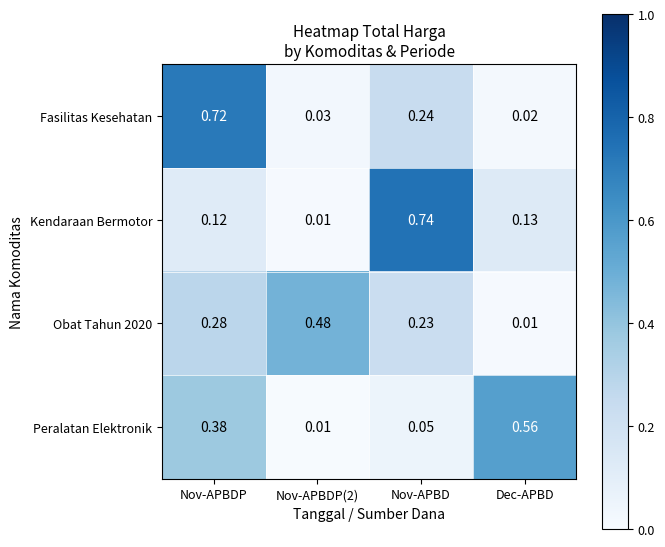

At which category does the chart reach its peak across all series?

Nov-APBD